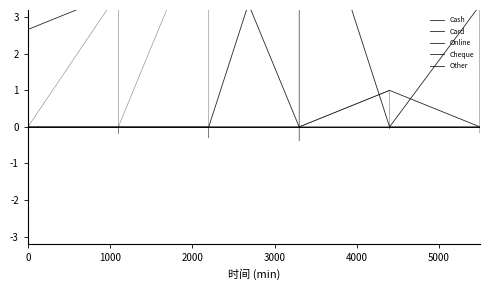

What is the total value across all series at 4000?

0.1